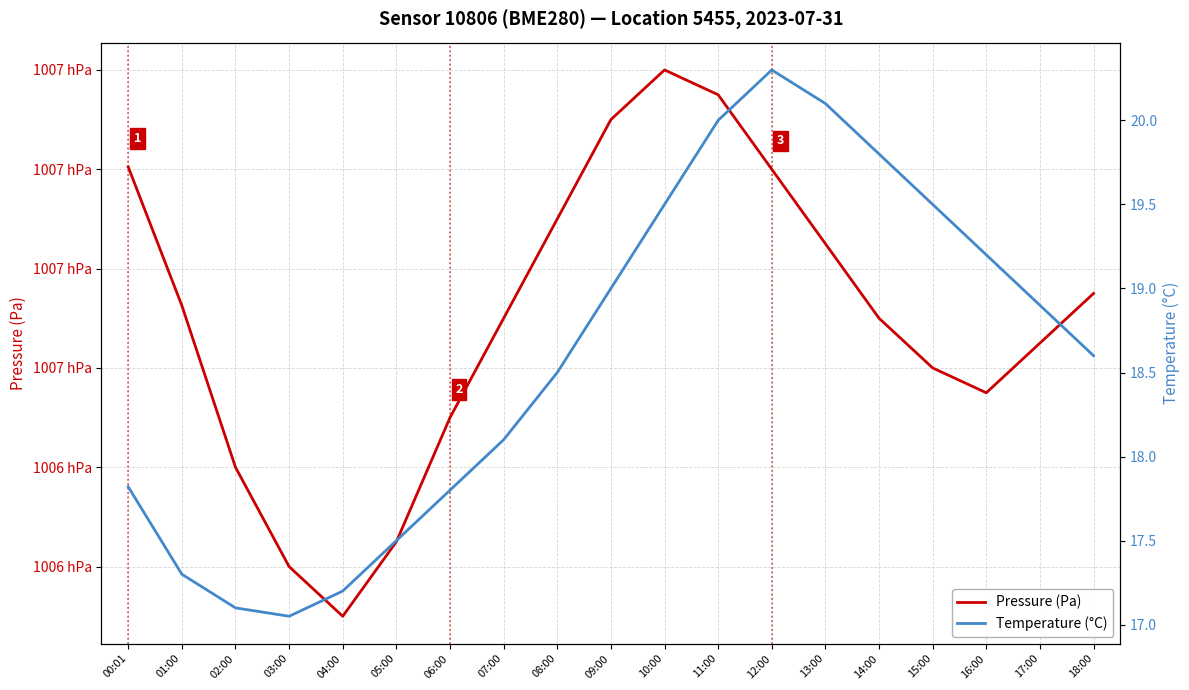

How many values in the Temperature (°C) series are below 18?

7